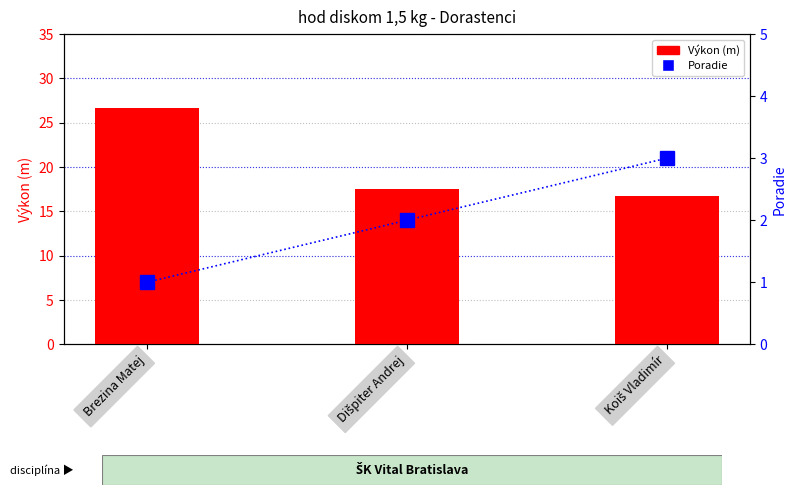

Which series has the widest spread of values?

Výkon (m)